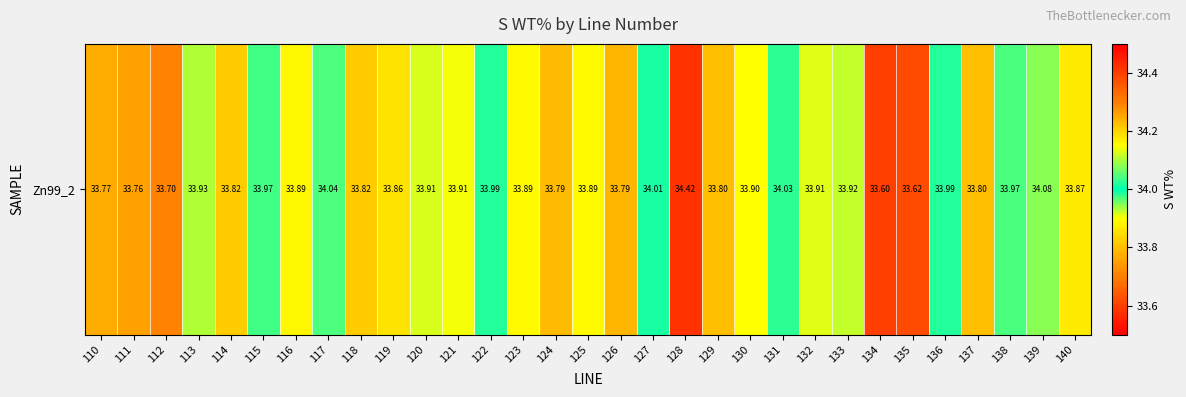

The chart shows a value of 33.6 at 135. True or false?

True